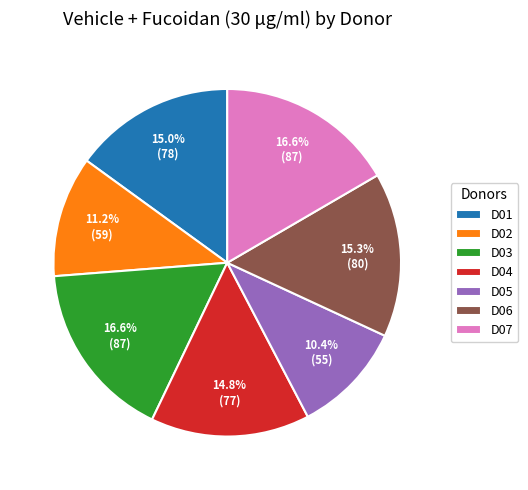

The D06 slice represents 15% of the pie. True or false?

True